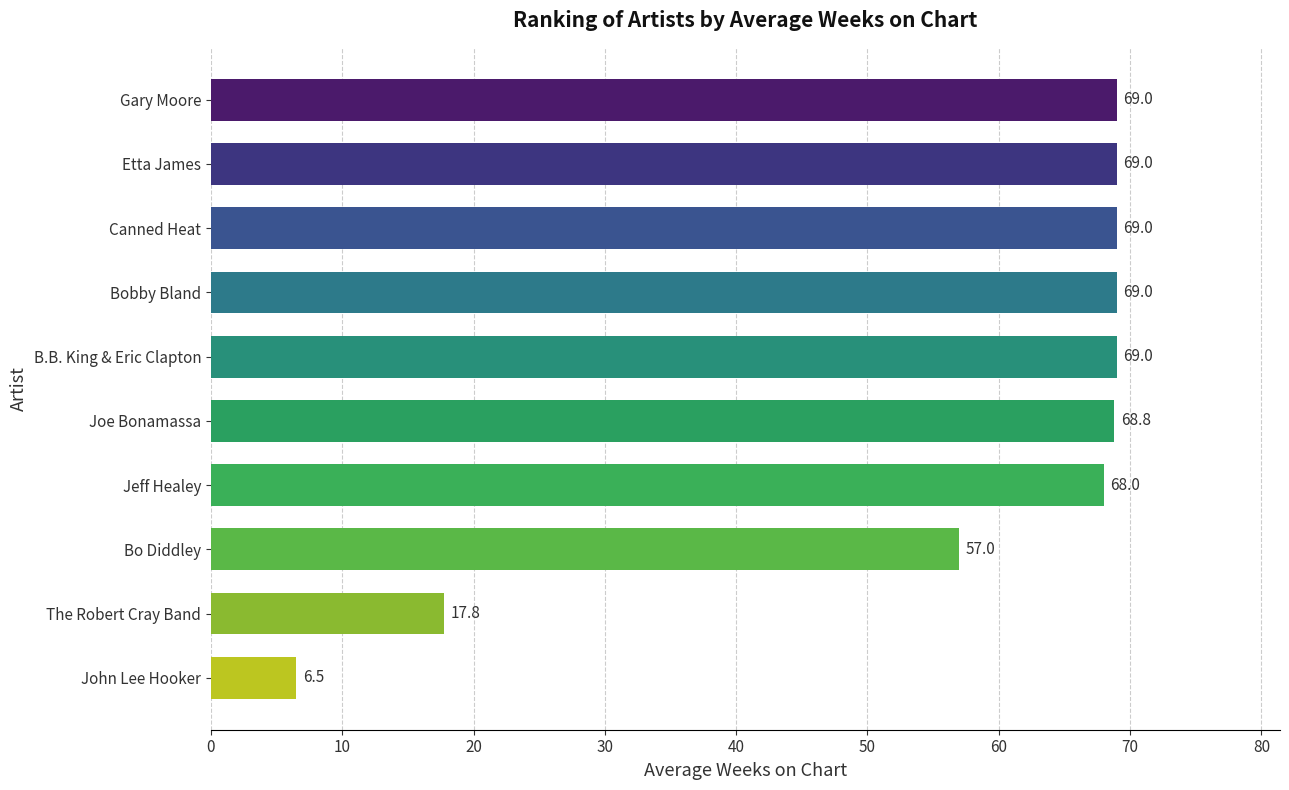

Does the chart contain stacked bars?

No